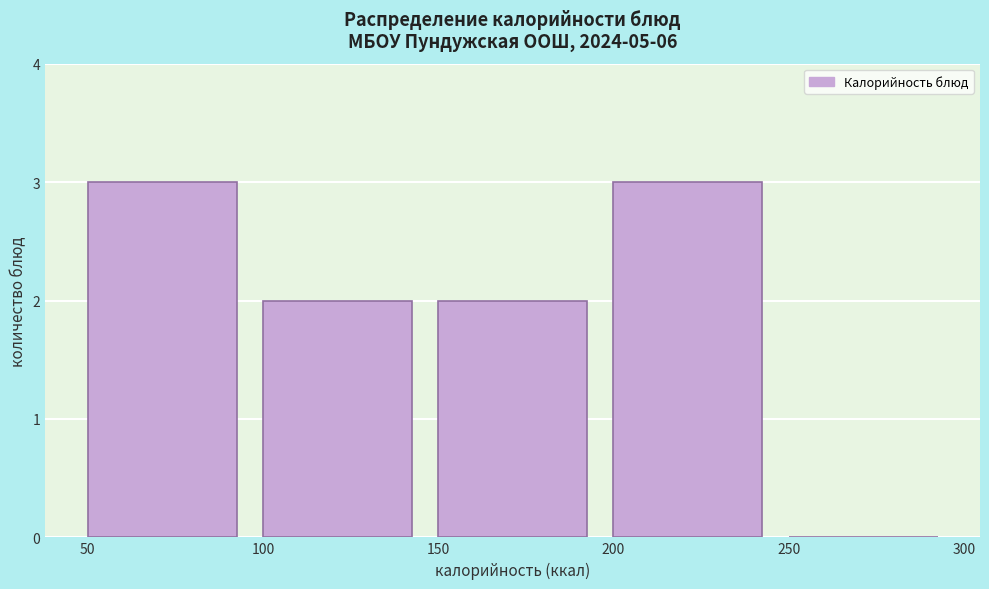

What is the height of the bar covering 200 to 250 on the x-axis? The values are not printed on the chart, so give them approximately, as read against the axis.

3